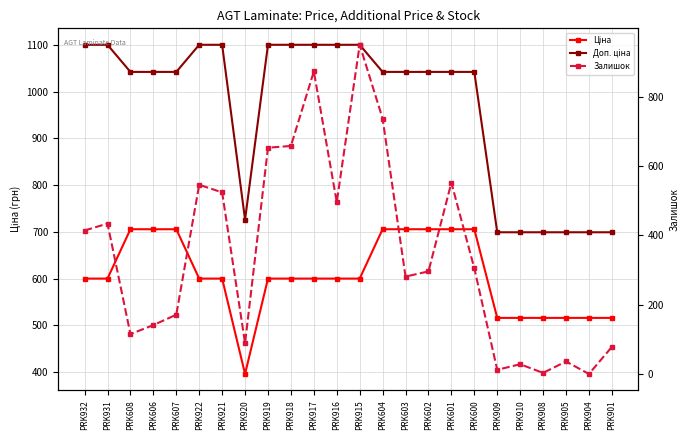

What position from the right is PRK604?

11